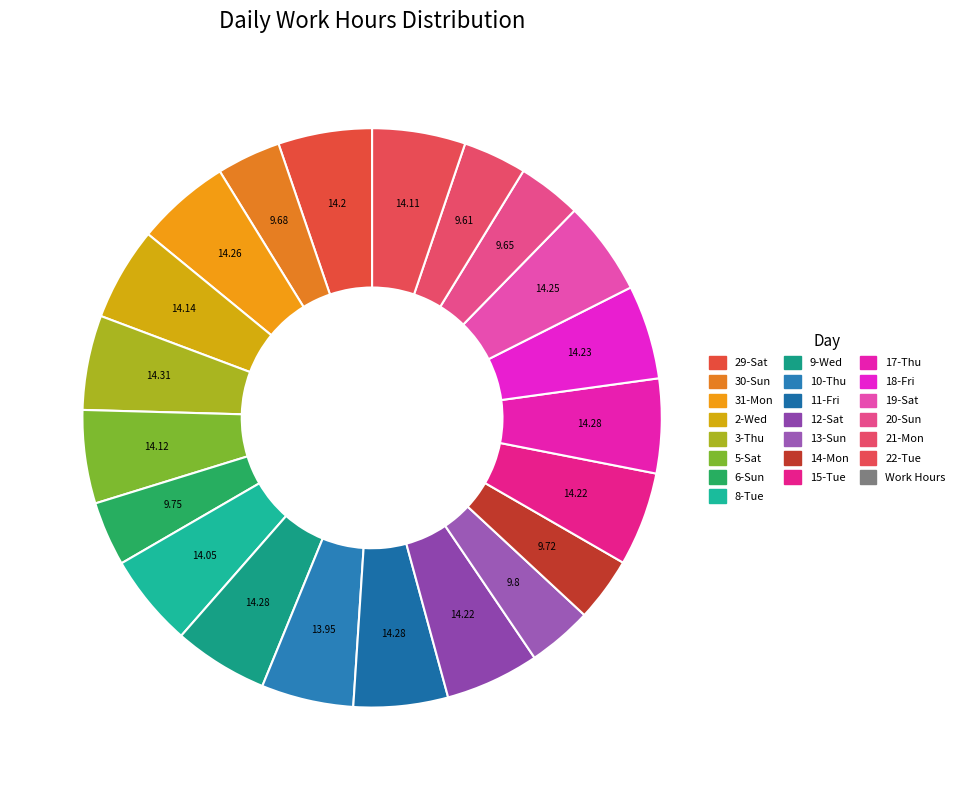

How many slices are in this pie chart?

21